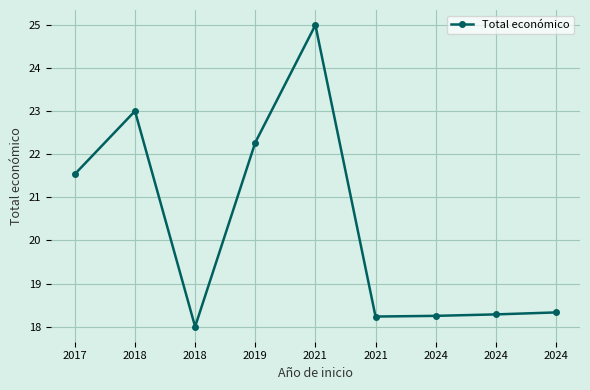

What is the value of the 9th point from the left?

18.3